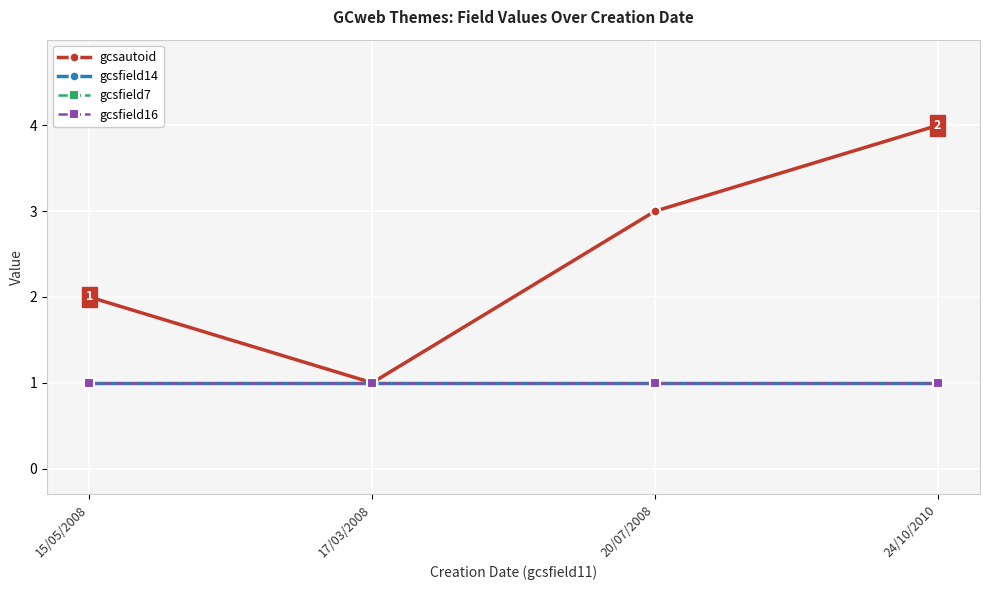

Where is the first local minimum for gcsautoid?

17/03/2008